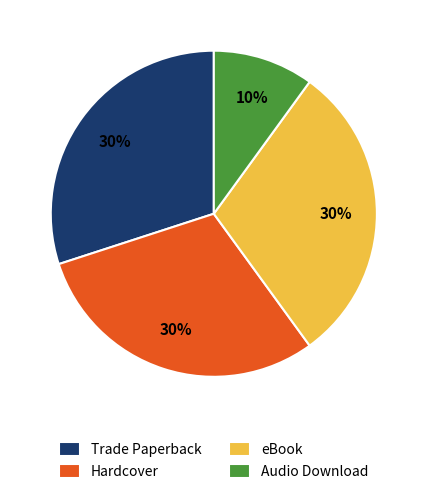

Does eBook account for over 50% of the chart?

No